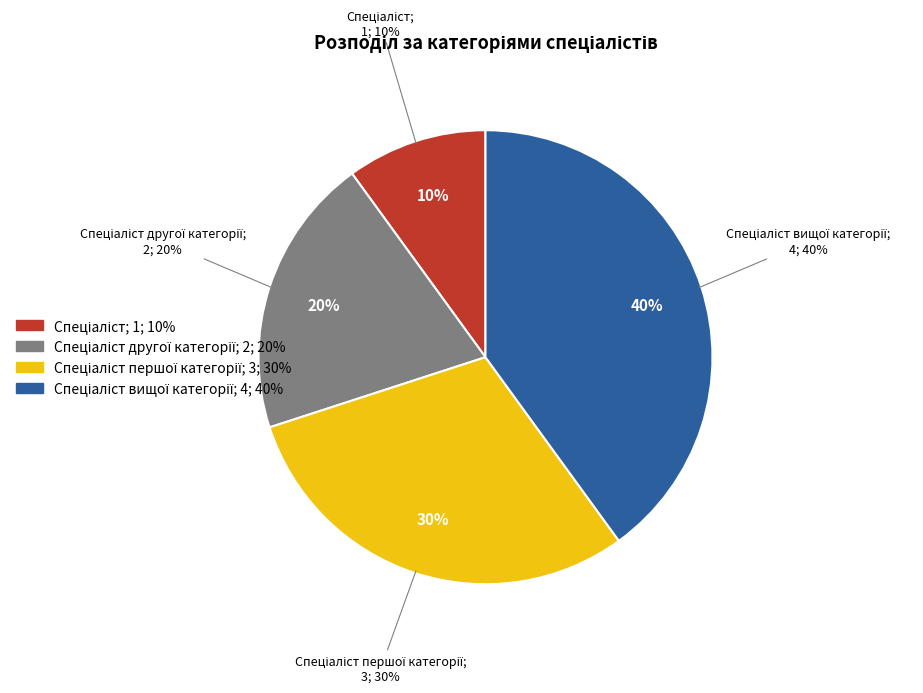

Combined, what portion of the pie is Спеціаліст вищої категорії and Спеціаліст другої категорії?

60.0%